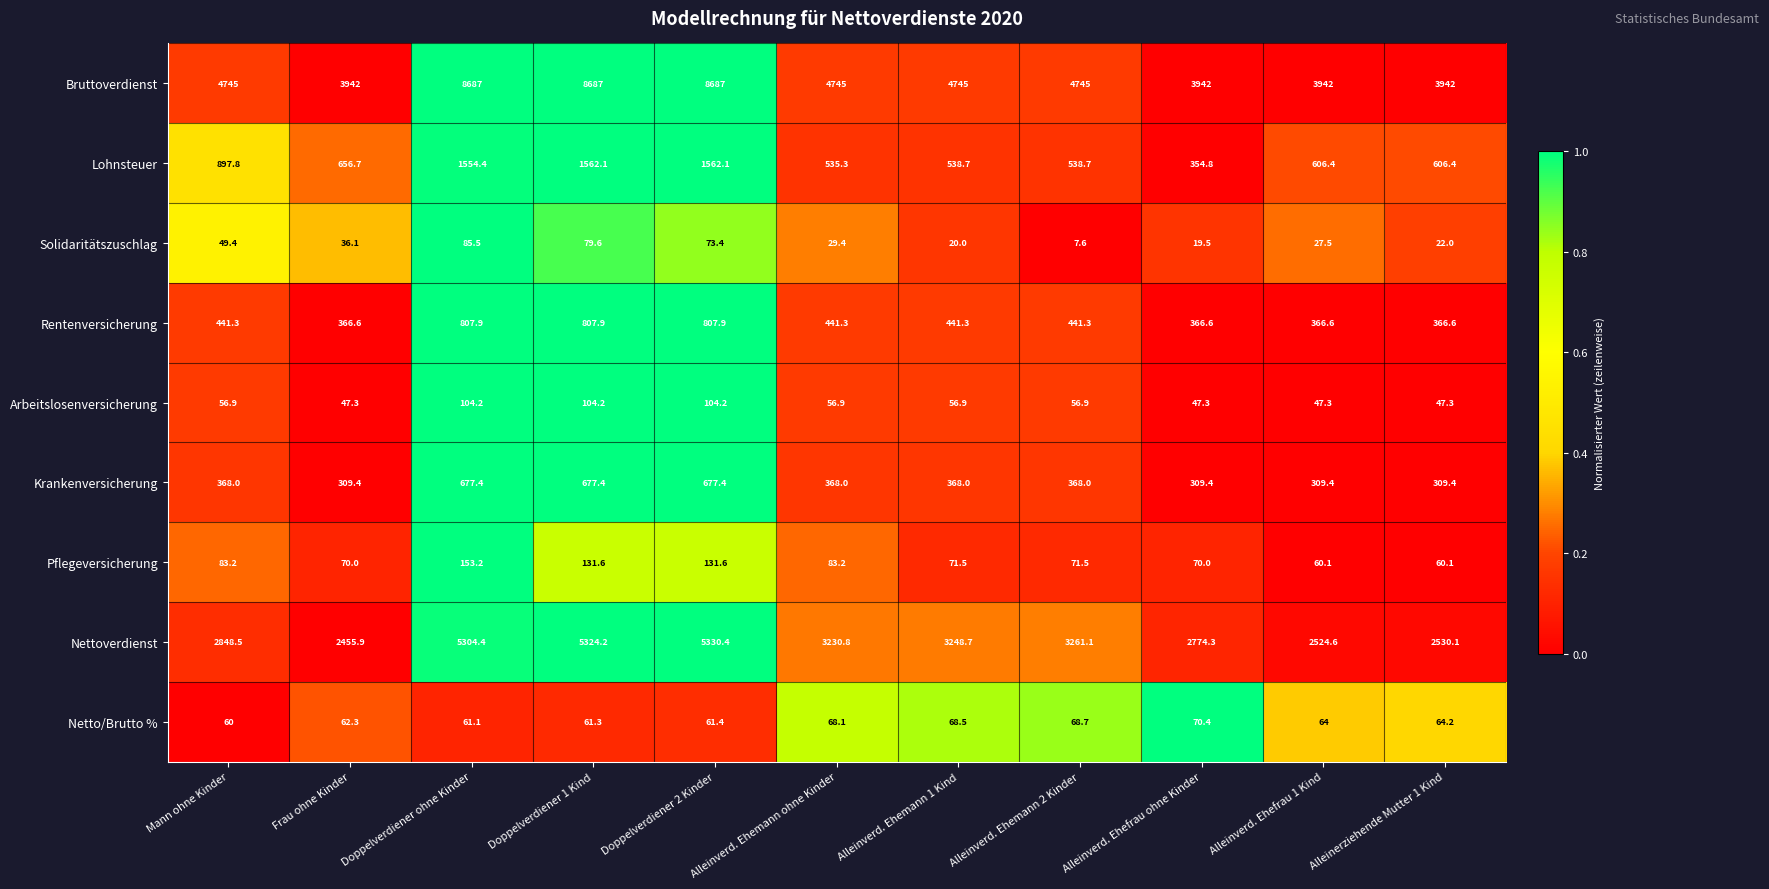

Rank the series by their maximum value, from highest to lowest.

Bruttoverdienst, Nettoverdienst, Lohnsteuer, Rentenversicherung, Krankenversicherung, Pflegeversicherung, Arbeitslosenversicherung, Solidaritätszuschlag, Netto/Brutto %